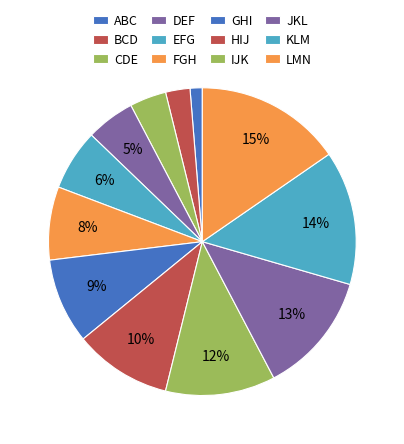

Do BCD and EFG together represent more than half of the pie?

No